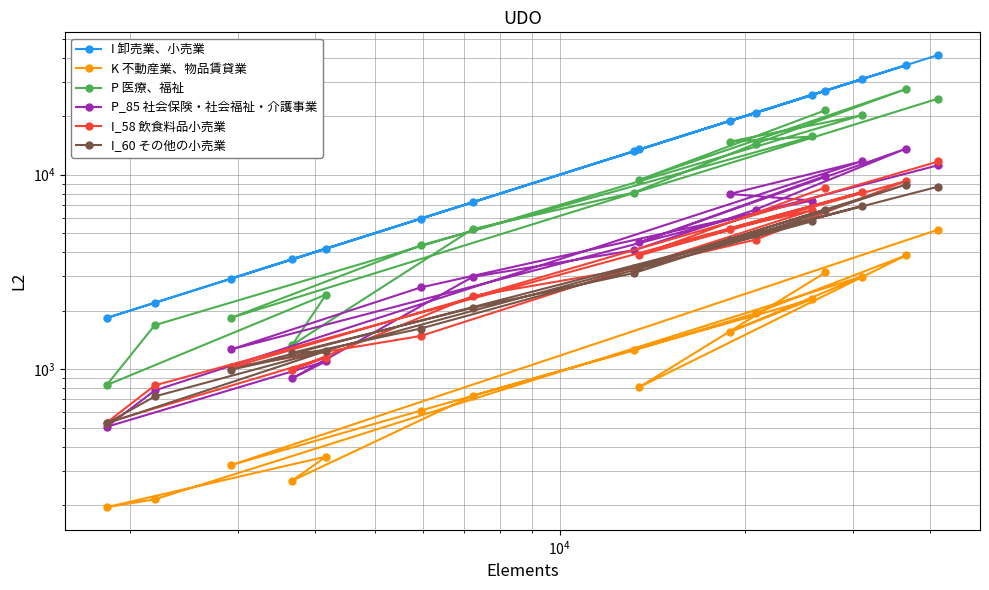

Rank the series by their maximum value, from highest to lowest.

I 卸売業、小売業, P 医療、福祉, P_85 社会保険・社会福祉・介護事業, I_58 飲食料品小売業, I_60 その他の小売業, K 不動産業、物品賃貸業